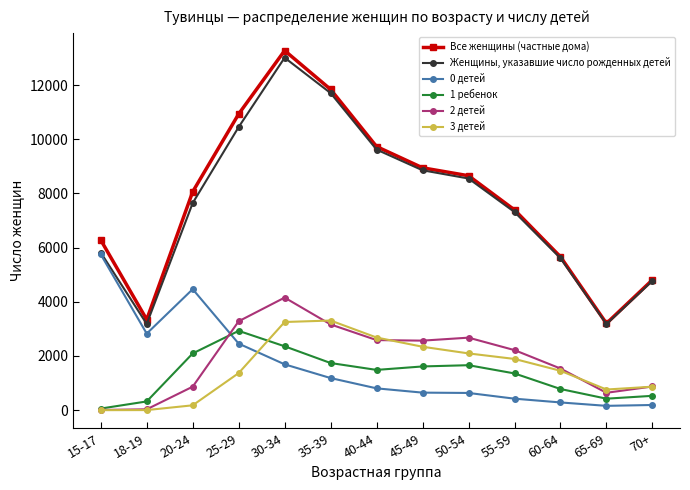

True or false: Женщины, указавшие число рожденных детей and 3 детей cross at least once.

False